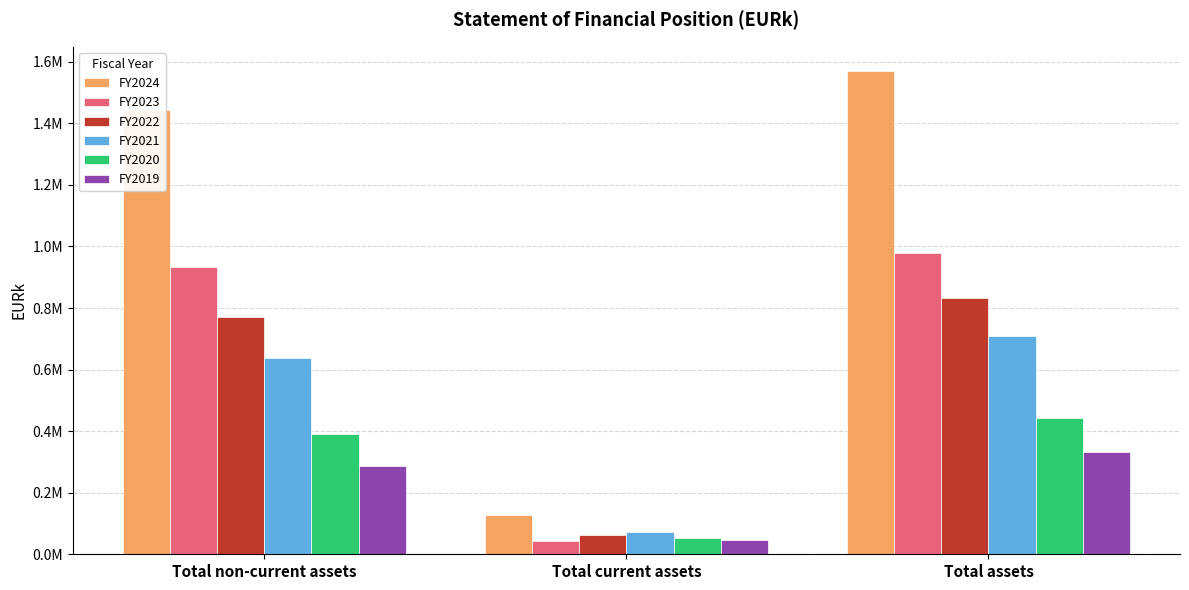

What are all the series names shown in the legend?

FY2024, FY2023, FY2022, FY2021, FY2020, FY2019